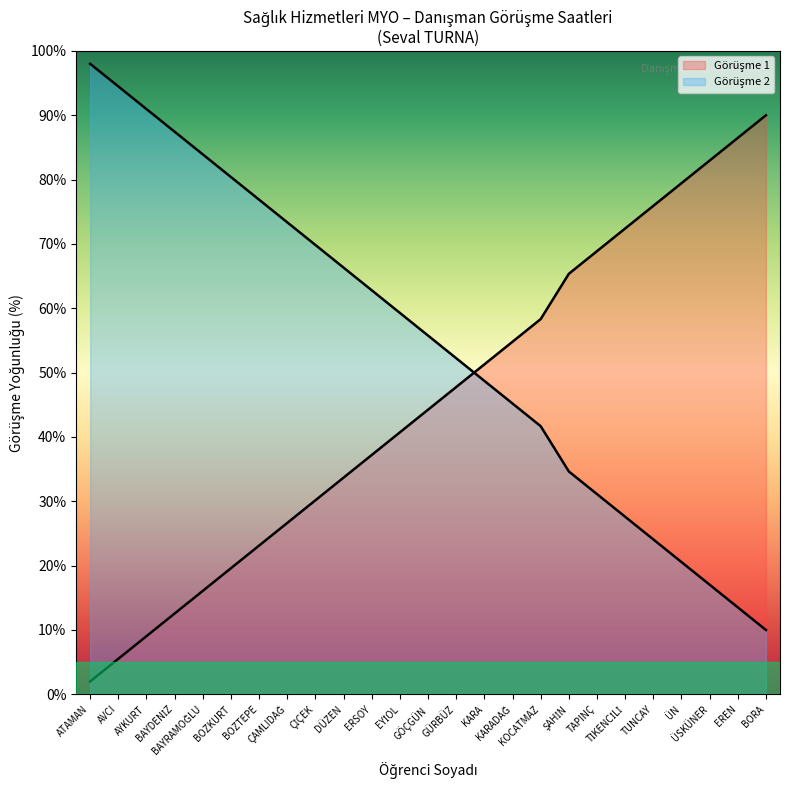

Which series has the largest range (max minus min)?

Görüşme 1 Cumulative